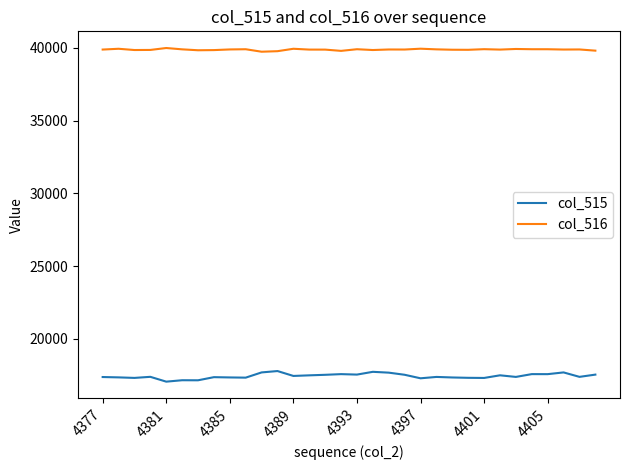

In col_515, how many points are higher than both neighbors (excluding endpoints)?

10